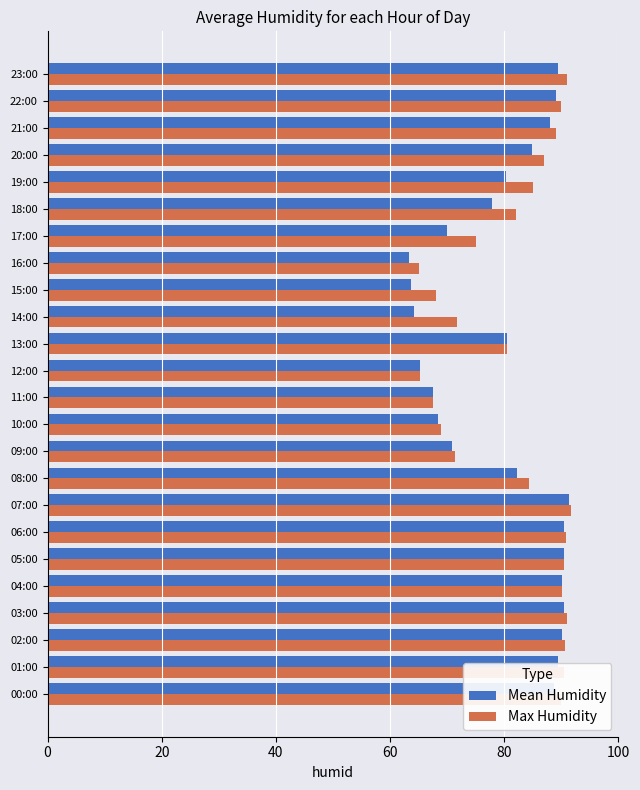

What is the total value across all series at 06:00?

181.3